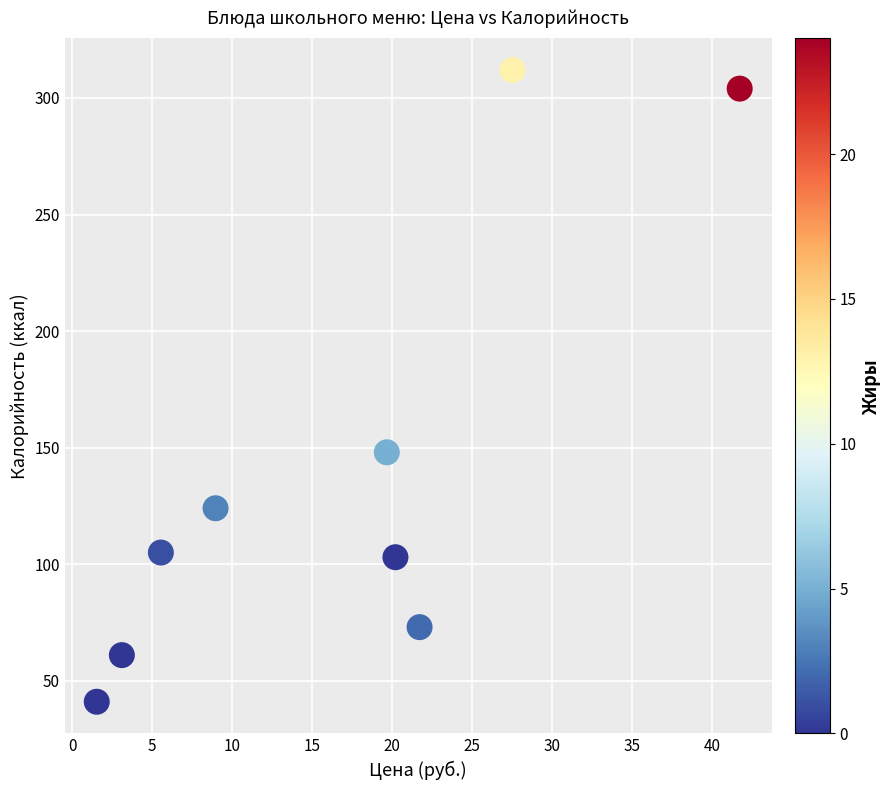

What is the range of Y values (max minus min)?

271